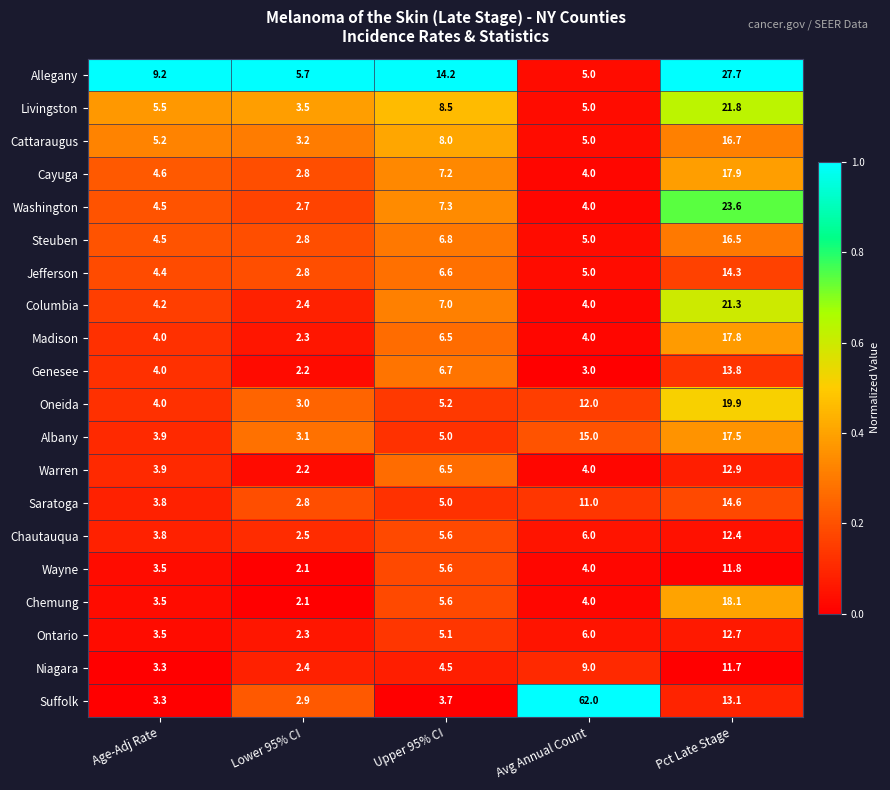

What is the maximum value shown in the chart?

62.0